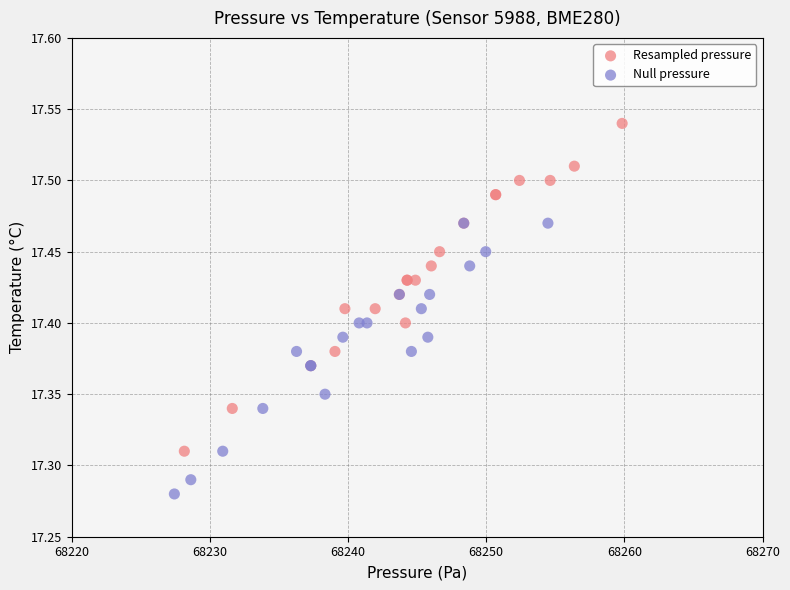

What are all the series names shown in the legend?

Resampled pressure, Null pressure